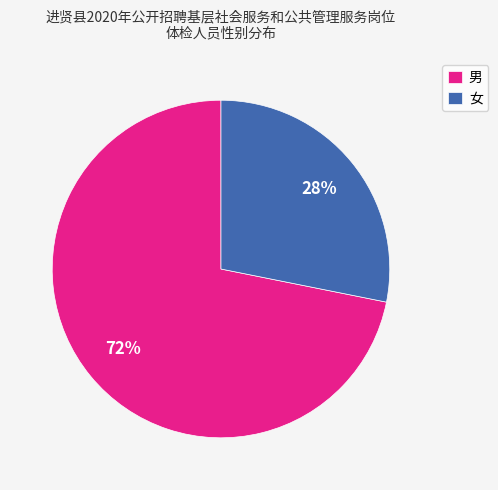

To the nearest percent, what is the difference between the largest and smallest slice percentages?

44%